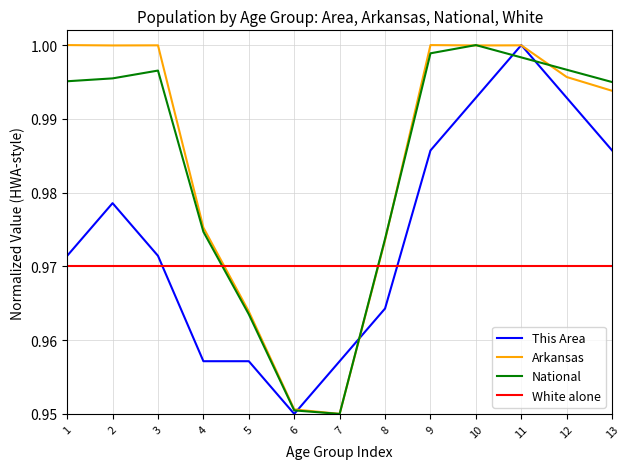

At which label does This Area reach its peak?

11